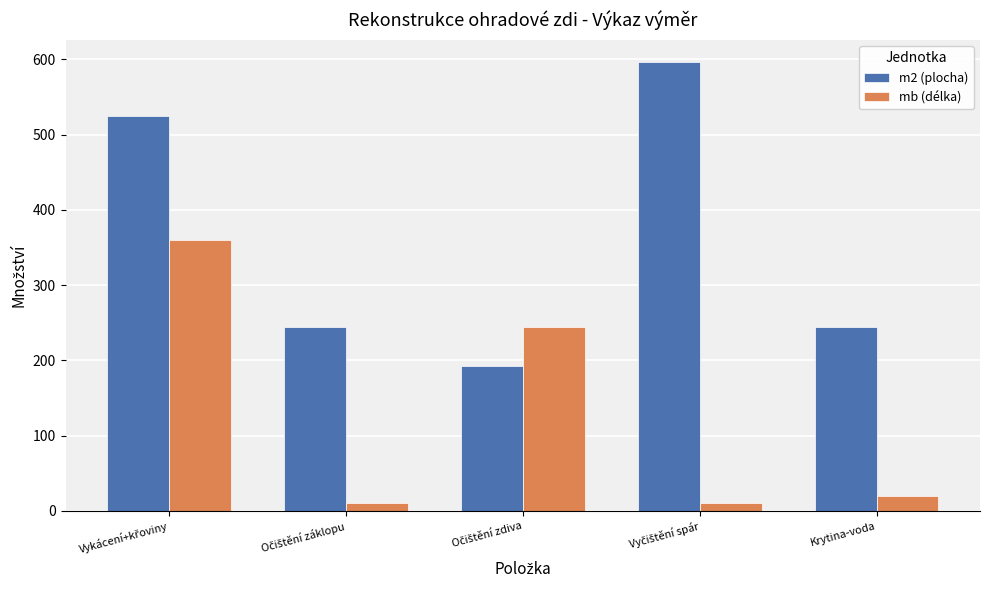

What is the greatest value displayed?

596